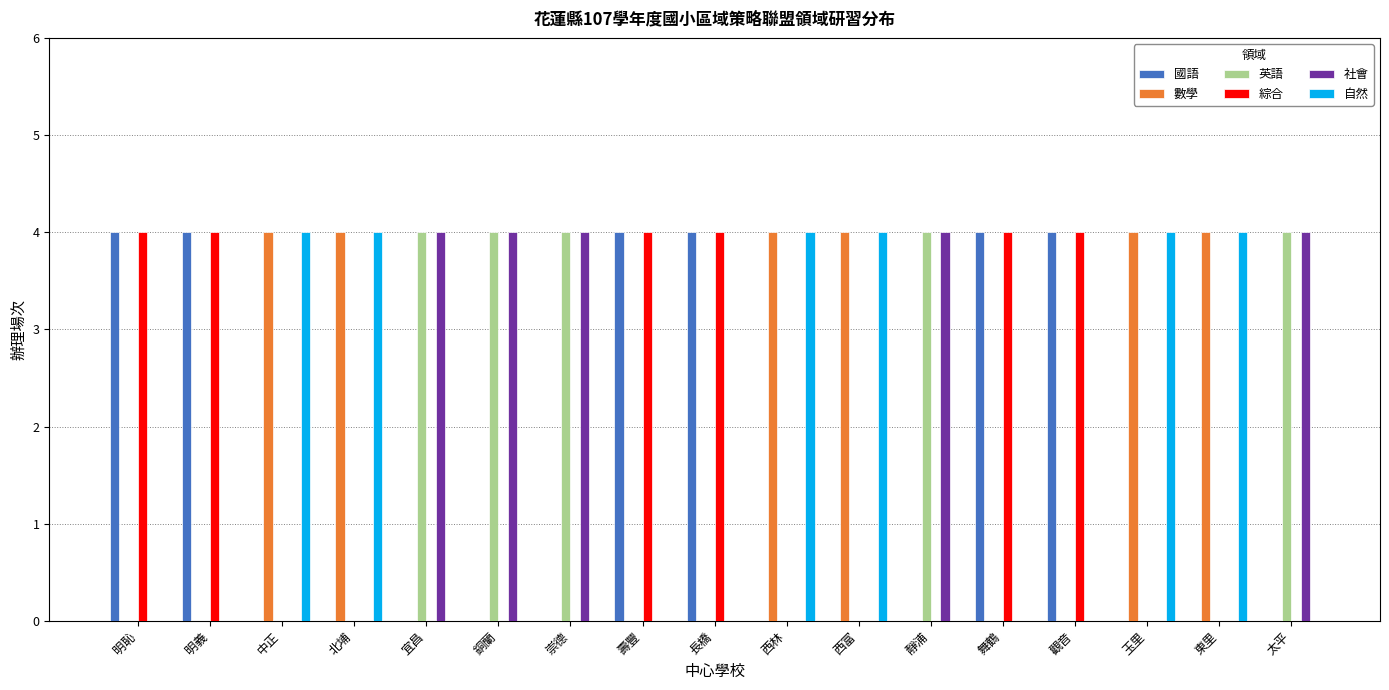

What is the approximate value of 綜合 at 明恥?

4